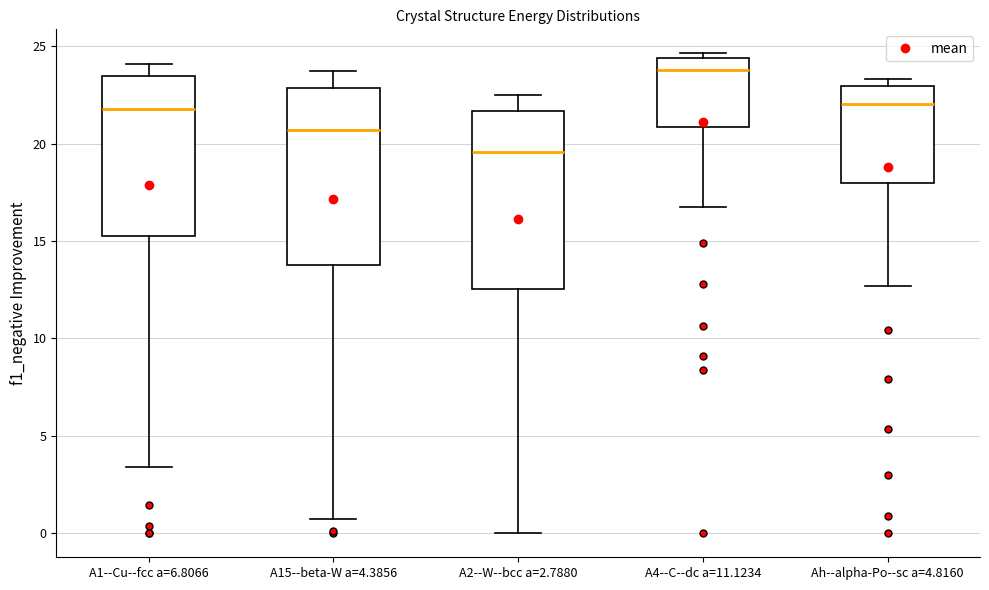

Where does the lower whisker of the box for A4--C--dc a=11.1234 end on the y-axis? The values are not printed on the chart, so give them approximately, as read against the axis.

17.0